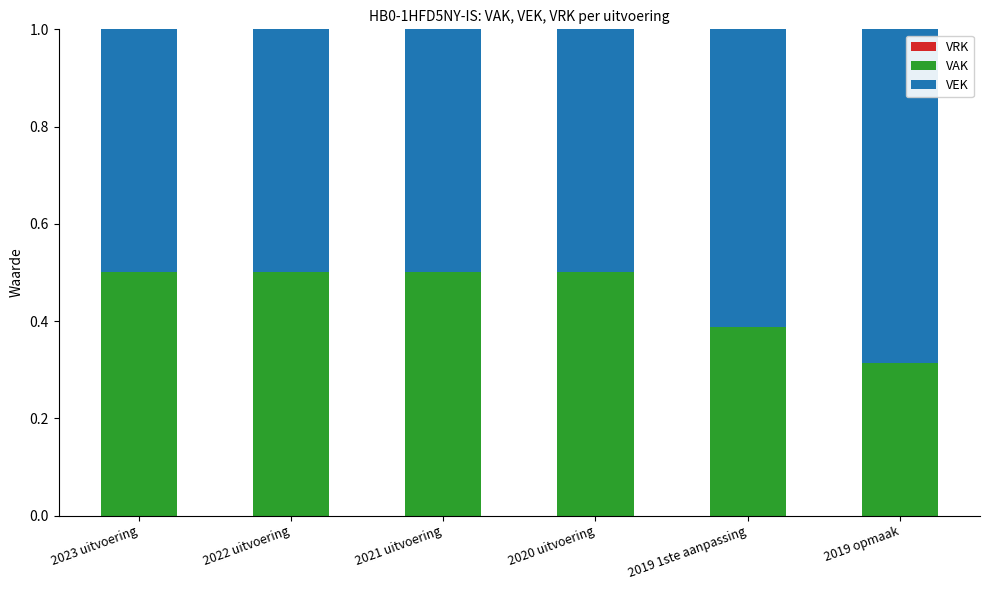

How many distinct data groups are displayed?

2